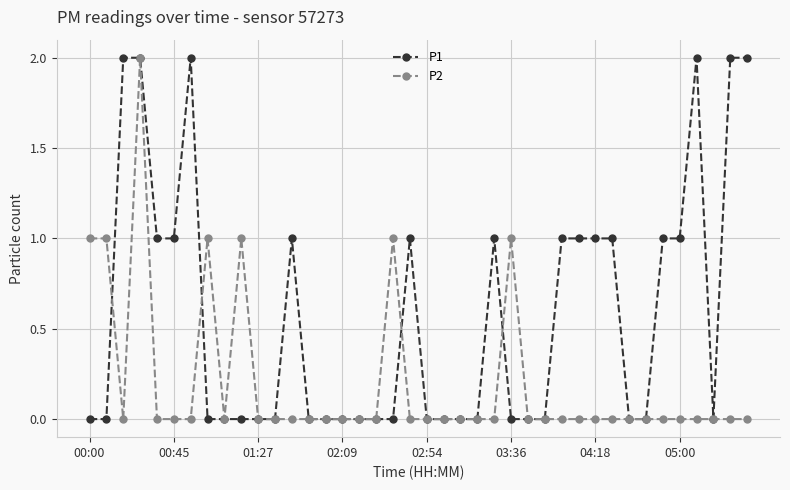

List the series in order of their overall mean, lowest first.

P2, P1